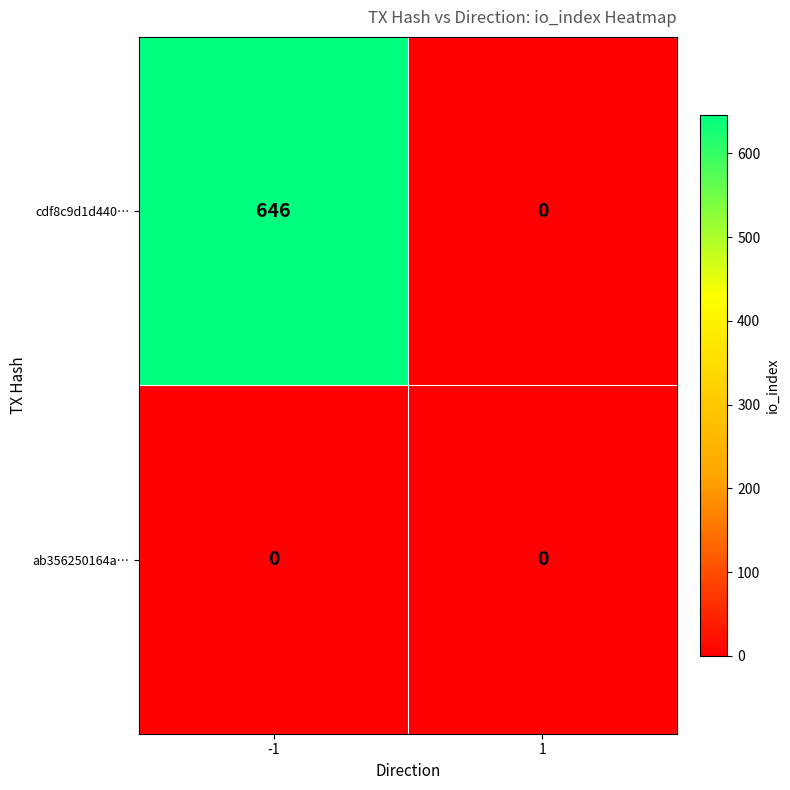

What is the difference between the maximum and minimum values in the cdf8c9d1d440… series?

646